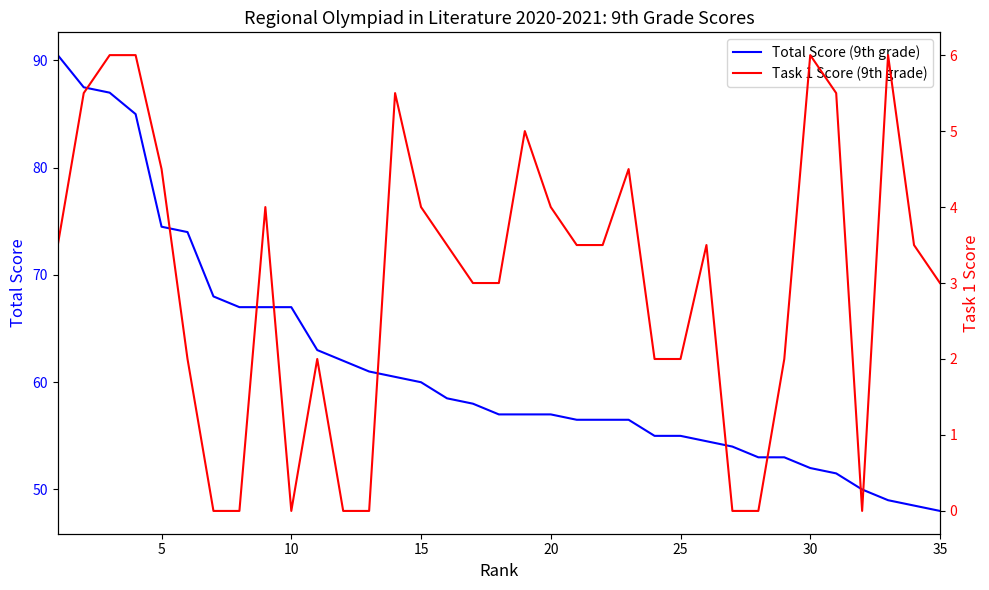

What is the highest value of the Total Score (9th grade) series?

90.5